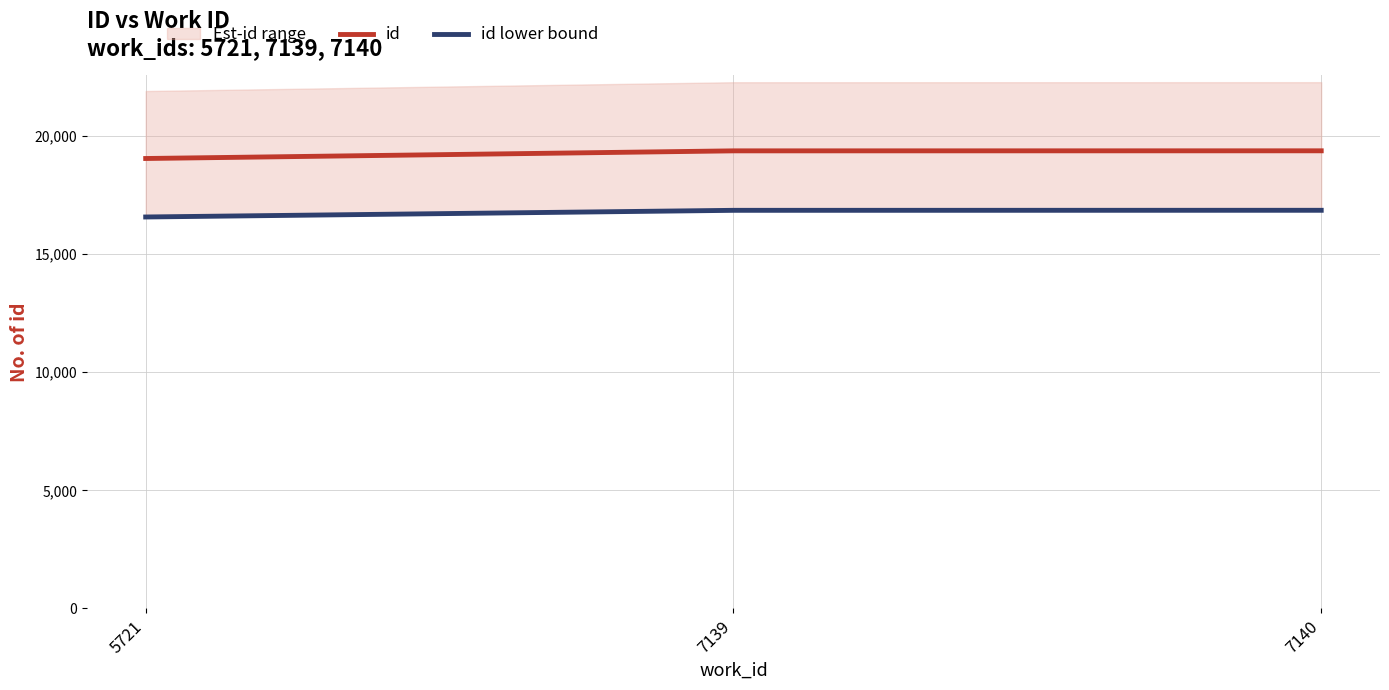

What is the sum of all id lower bound values?

50293.8